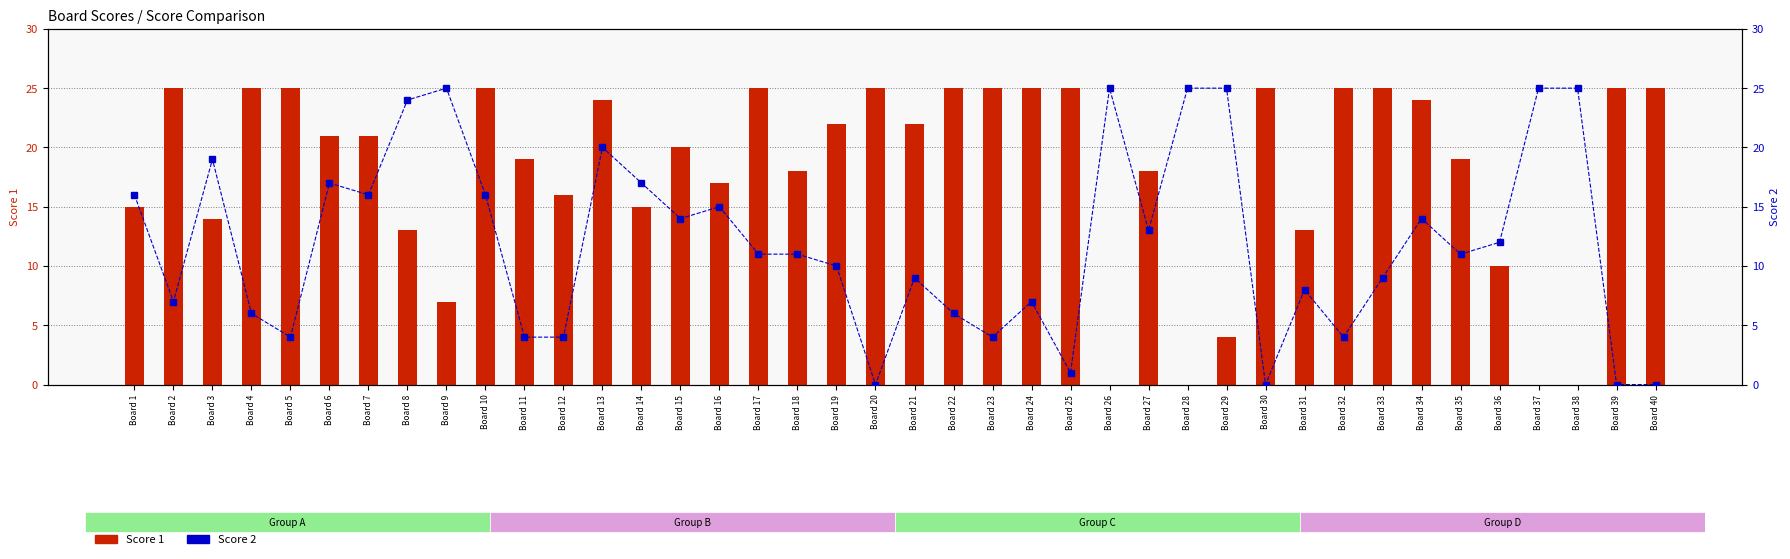

List the labels in order of Score 2 value, smallest first.

Board 20, Board 30, Board 39, Board 40, Board 25, Board 5, Board 11, Board 12, Board 23, Board 32, Board 4, Board 22, Board 2, Board 24, Board 31, Board 21, Board 33, Board 19, Board 17, Board 18, Board 35, Board 36, Board 27, Board 15, Board 34, Board 16, Board 1, Board 7, Board 10, Board 6, Board 14, Board 3, Board 13, Board 8, Board 9, Board 26, Board 28, Board 29, Board 37, Board 38